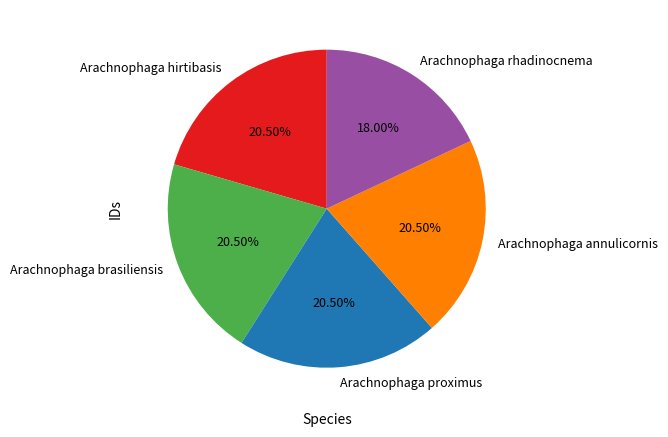

What is the smallest slice in the pie chart?

Arachnophaga rhadinocnema